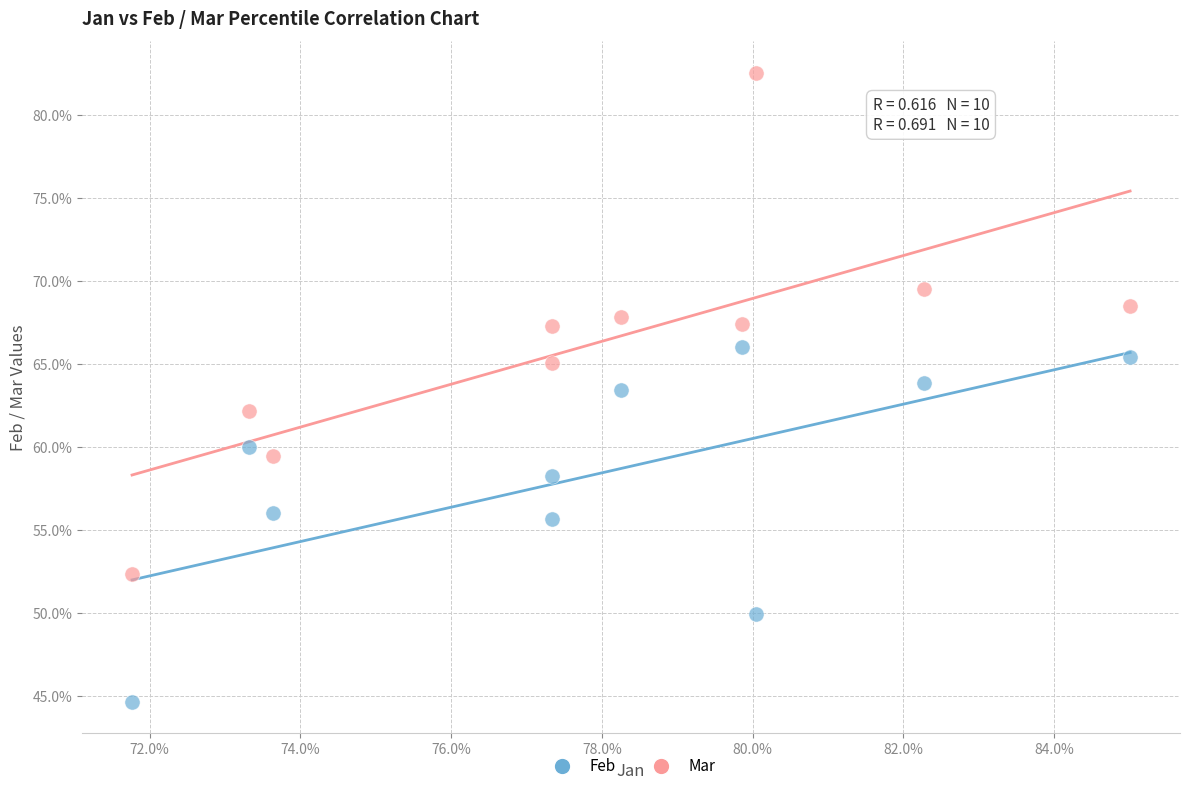

What are all the series names shown in the legend?

Feb, Mar